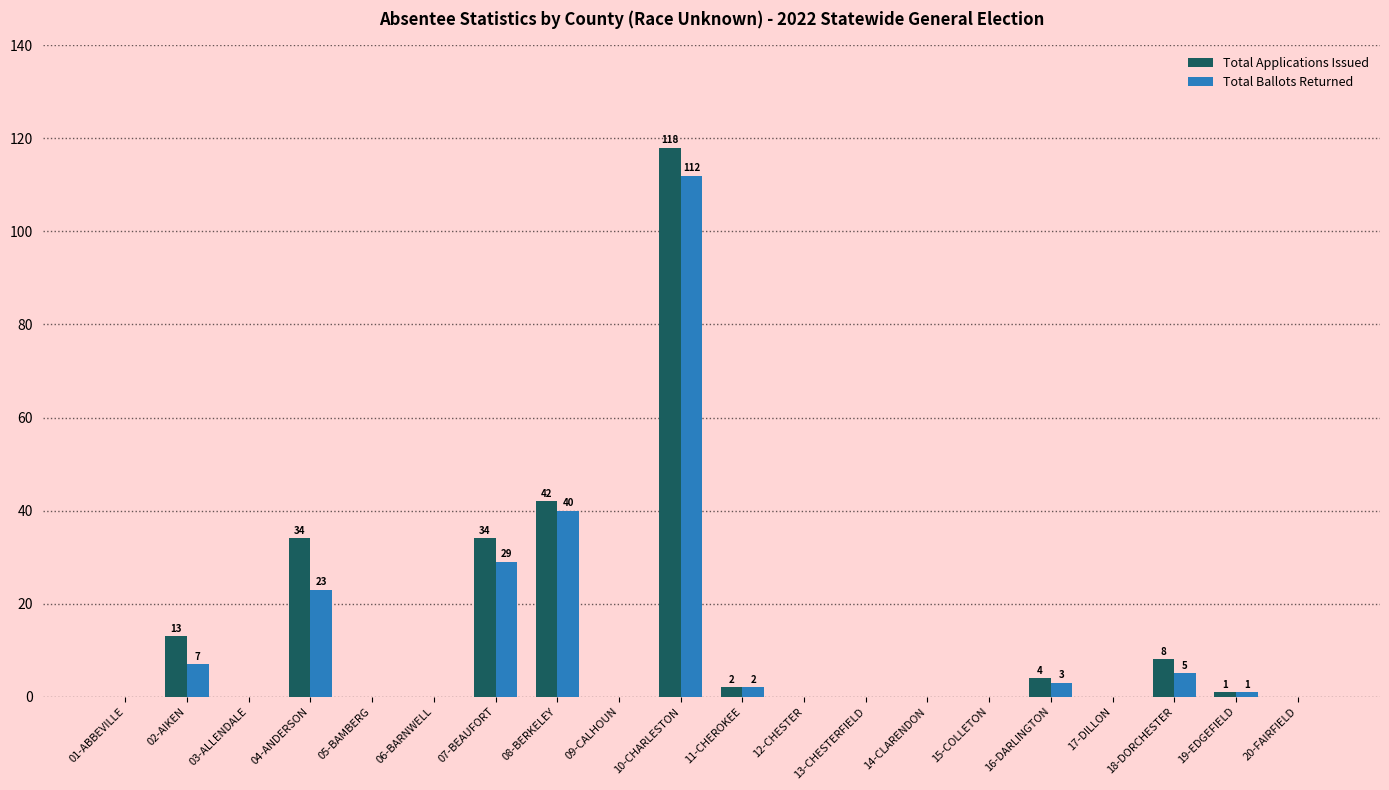

What is the sum of all Total Ballots Returned values?

222